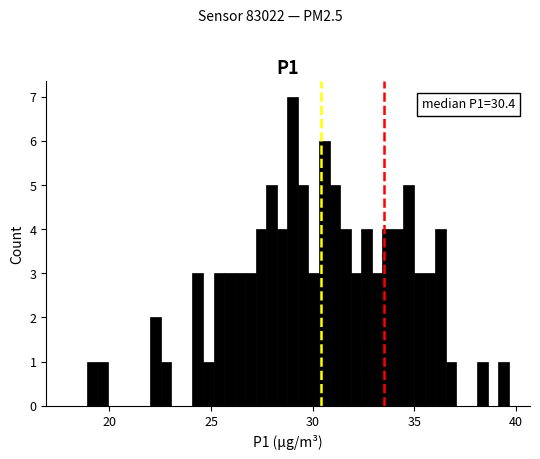

Around what value on the x-axis is the tallest bar? Give the approximate position of its centre, as read against the axis.

29.0